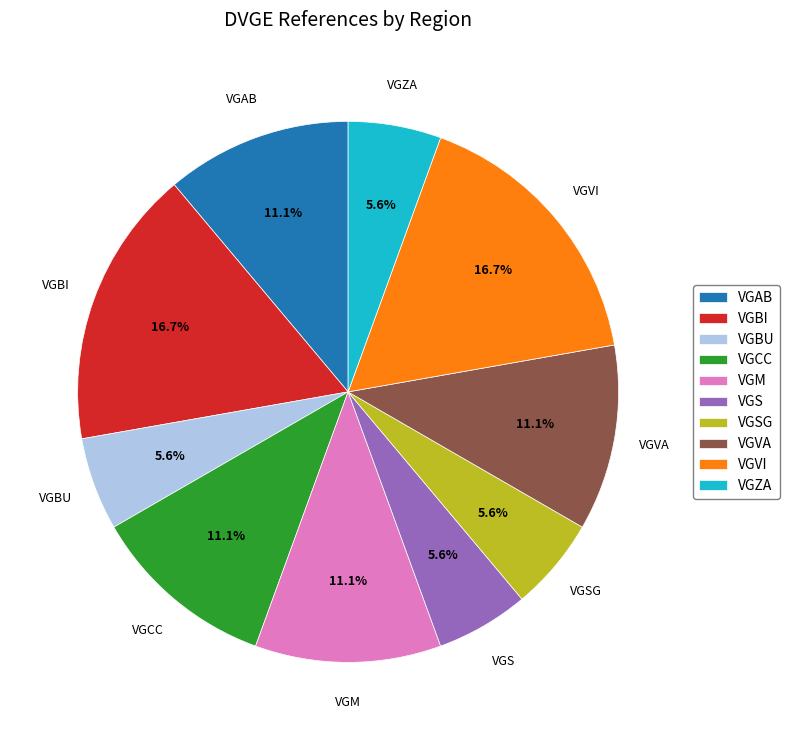

To the nearest percent, what portion does VGBI represent?

17%